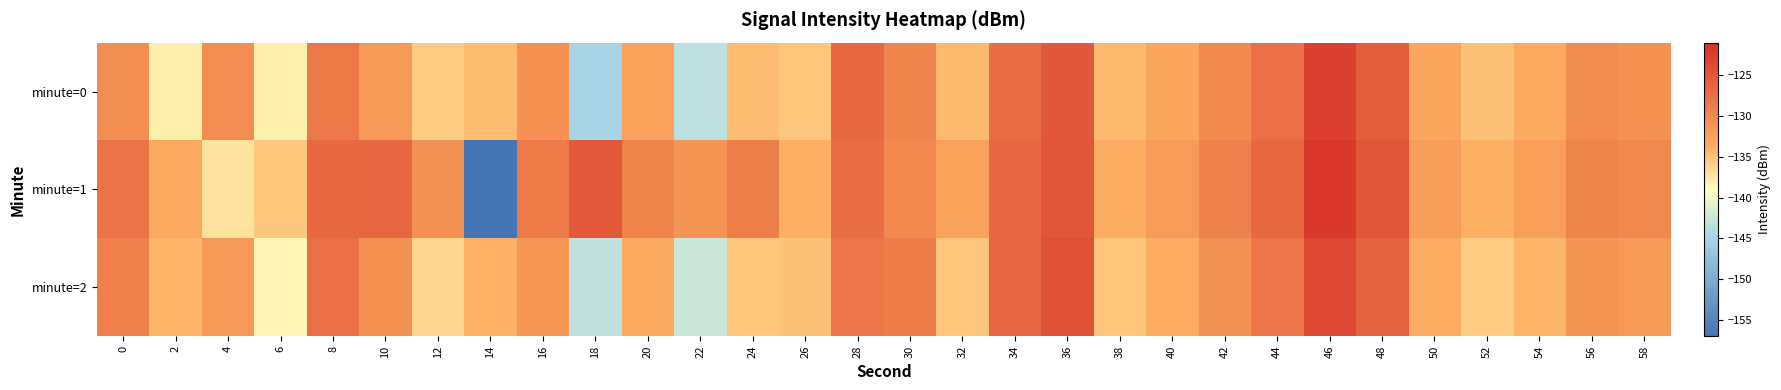

What is the greatest value displayed?

-121.9